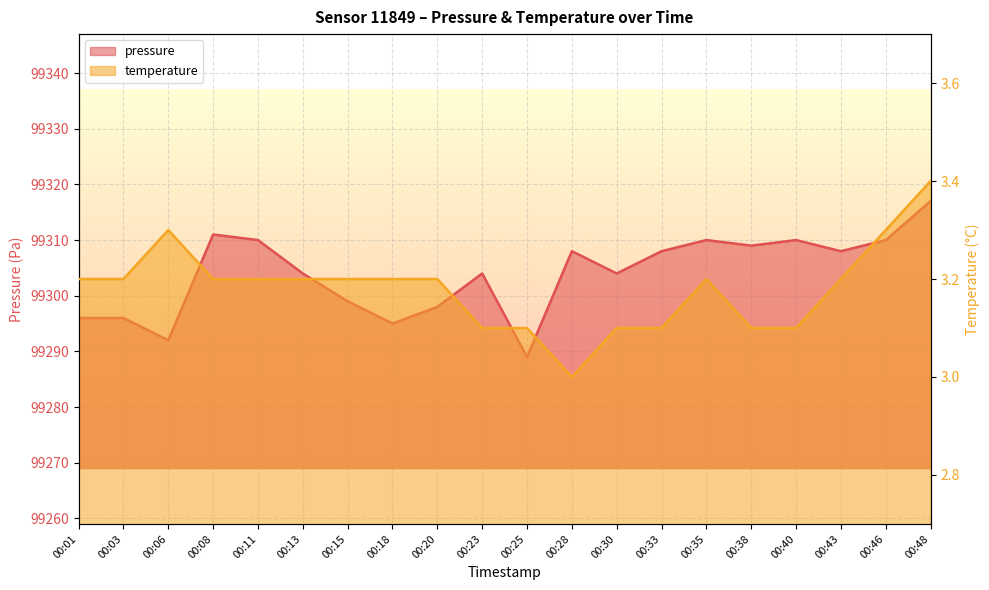

What are all the series names shown in the legend?

pressure, temperature